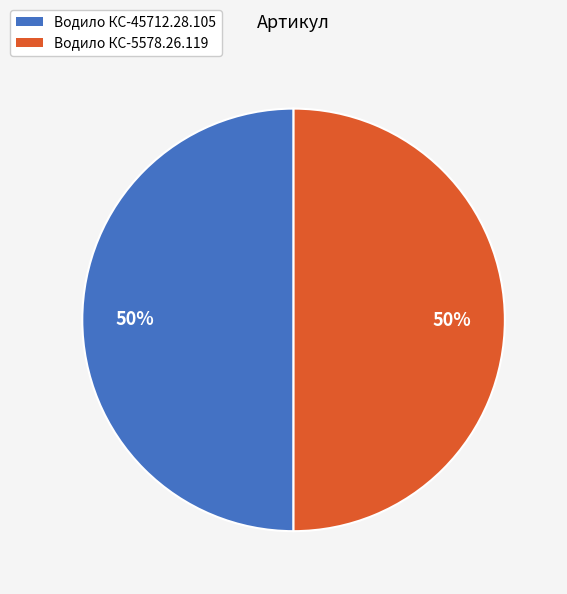

To the nearest percent, what percentage of the pie is Водило КС-5578.26.119?

50%